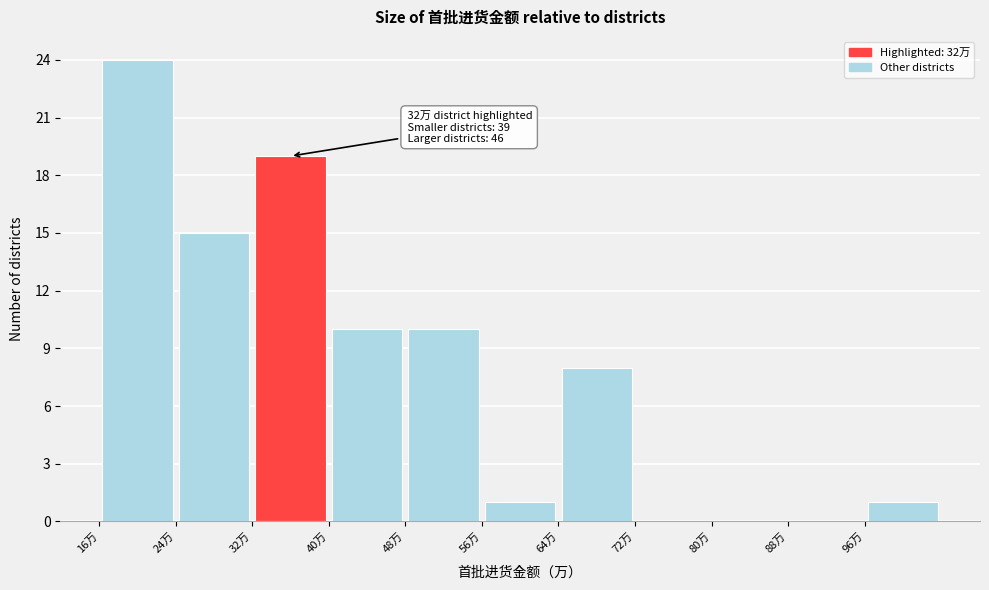

Which range on the x-axis has the tallest bar?

16 to 24